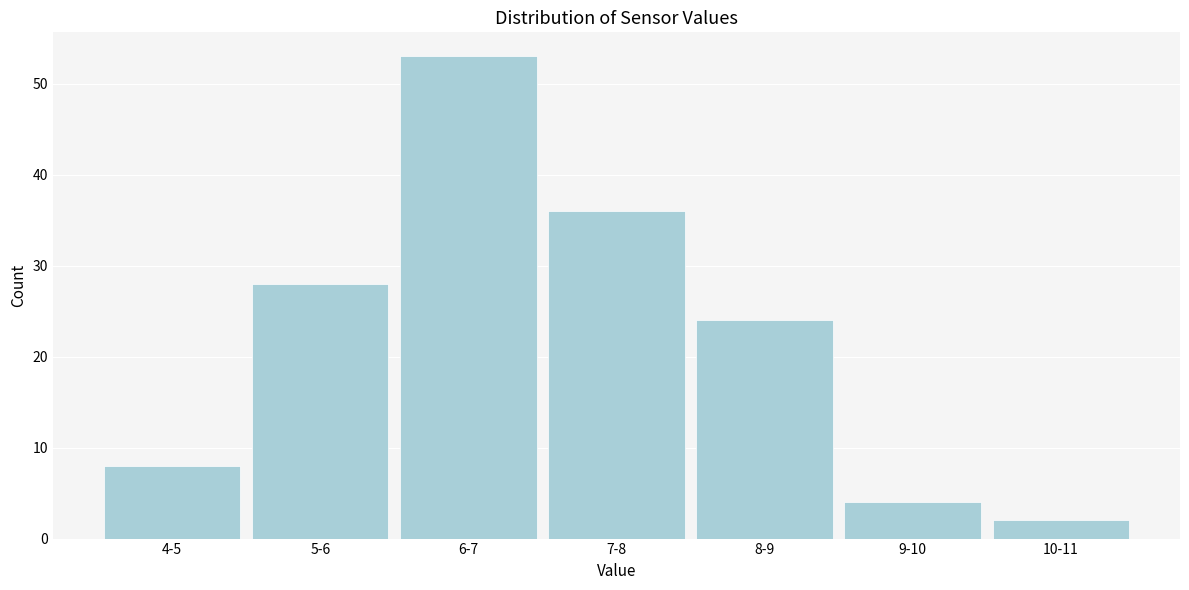

Reading left to right, list all the values displayed in this chart.

4-5=8	5-6=28	6-7=53	7-8=36	8-9=24	9-10=4	10-11=2